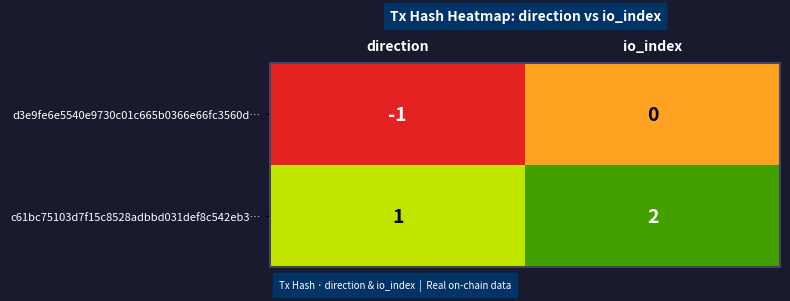

Reading left to right, what are all the values shown in this chart?

d3e9fe6e5540e9730c01c665b0366e66fc3560d…: -1	0
c61bc75103d7f15c8528adbbd031def8c542eb3…: 1	2